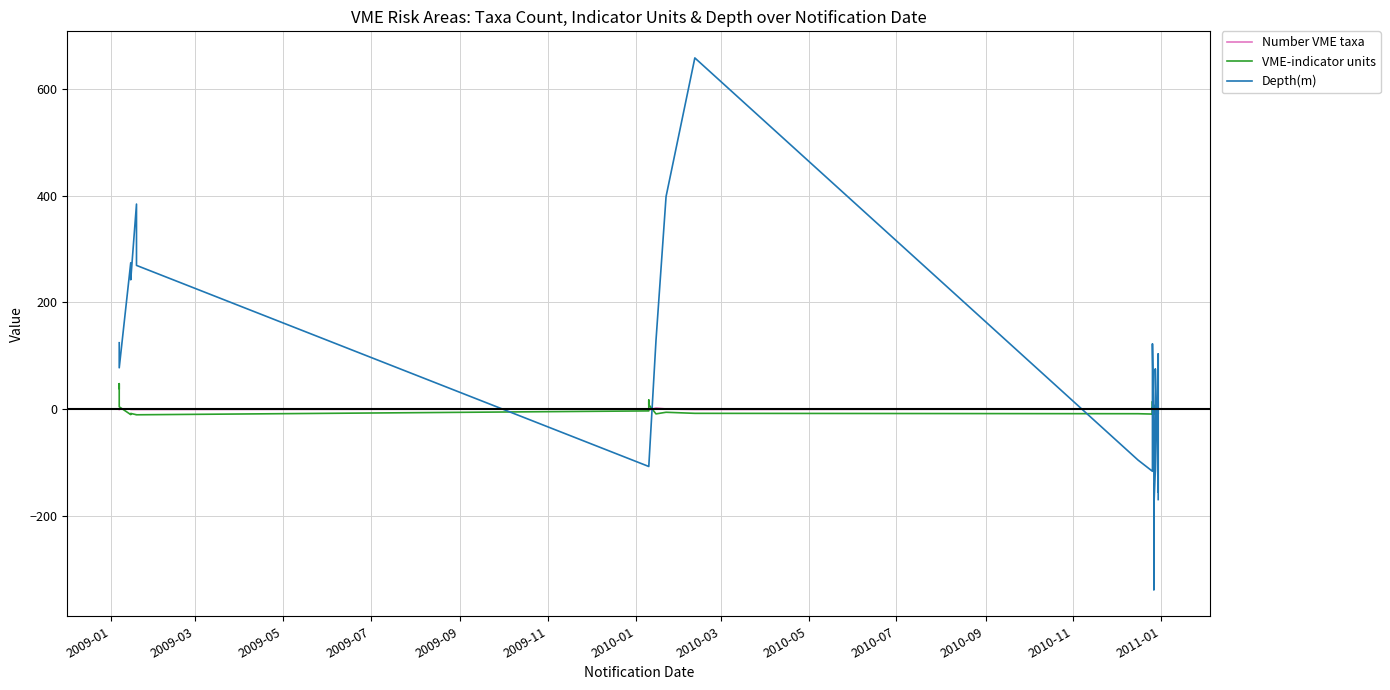

True or false: Depth(m) has more than 0 points higher than both neighbors.

True